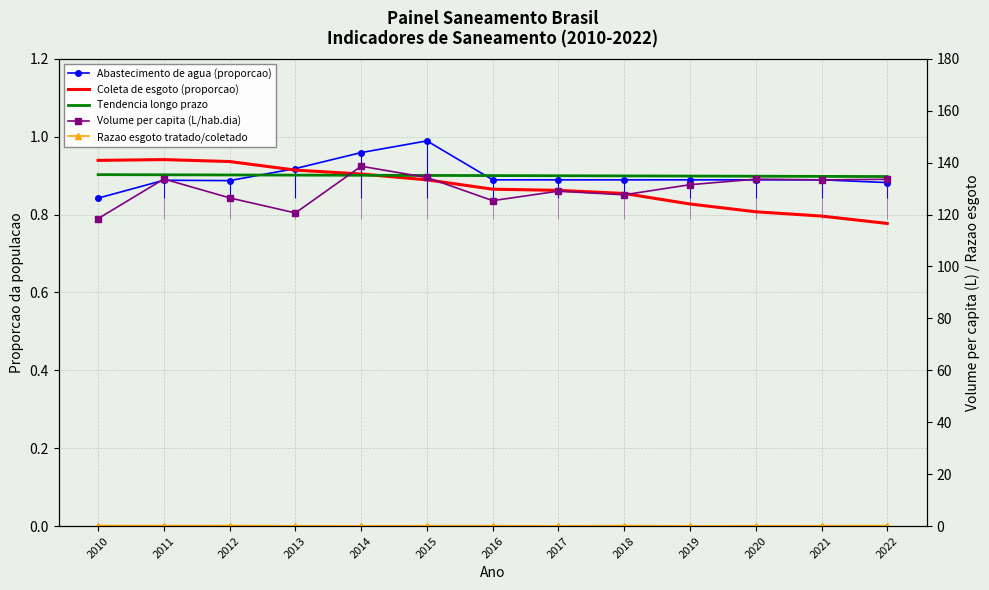

How many interior local peaks does the Parcela pop. com coleta de esgoto series have?

1